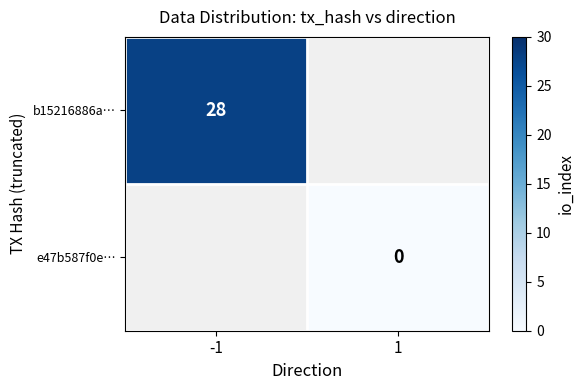

The b15216886a… series shows 41.0 at -1. True or false?

False